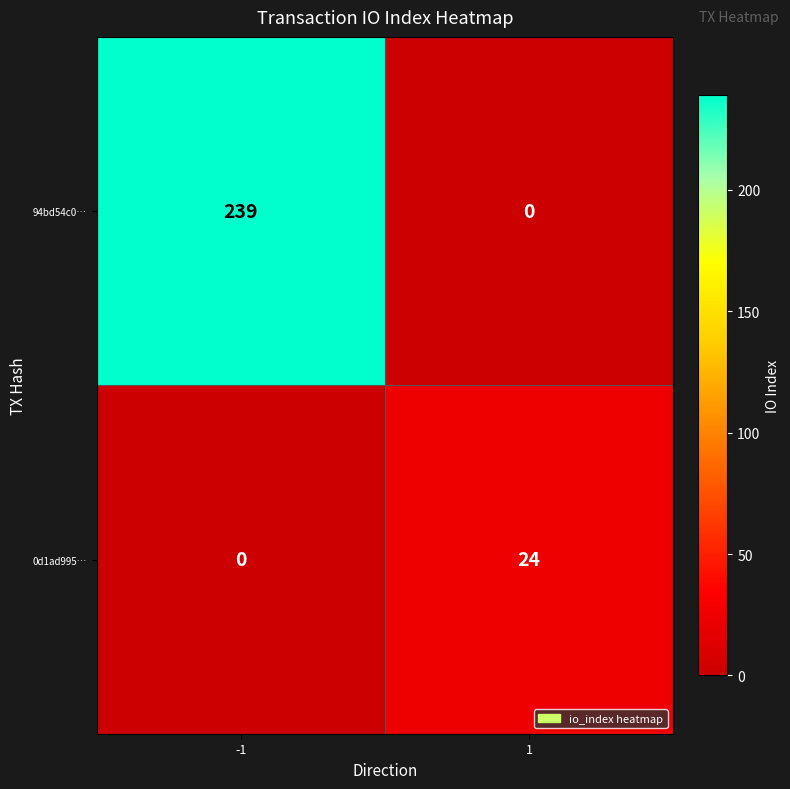

How many positive values does the 0d1ad995… series have?

1